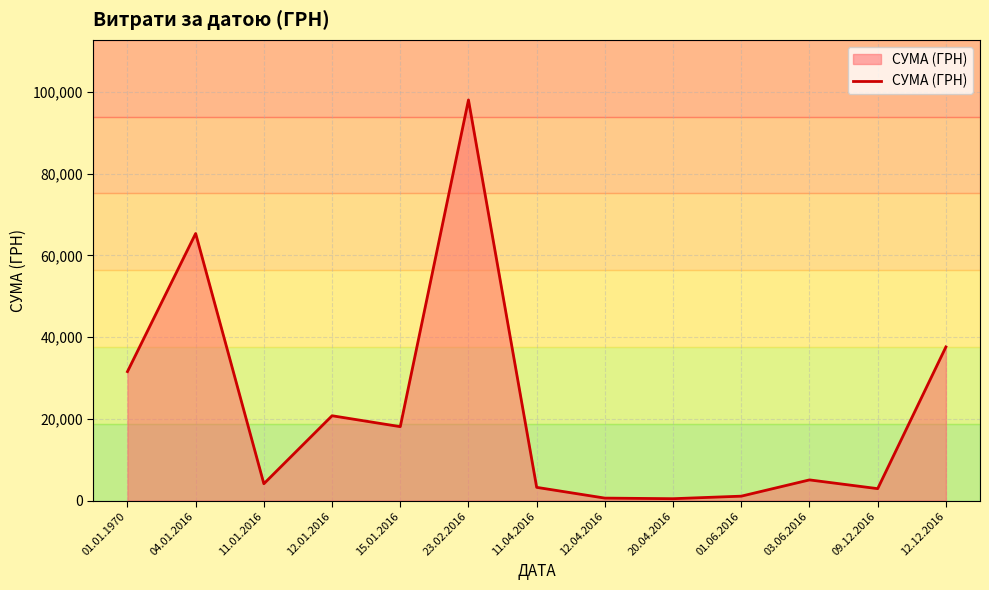

Does the chart have visible grid lines?

Yes